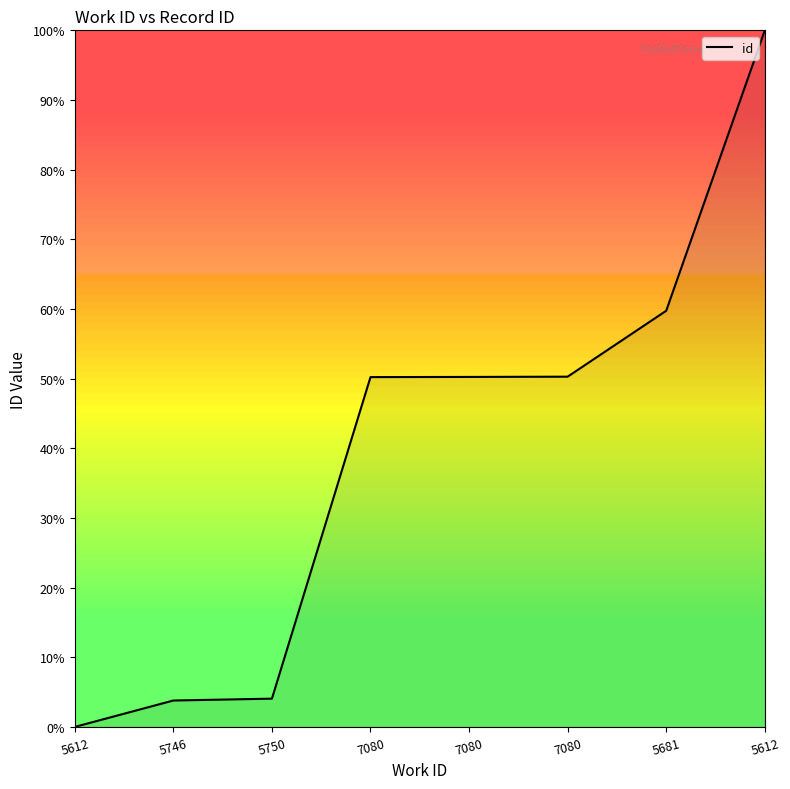

Does the chart have visible grid lines?

No